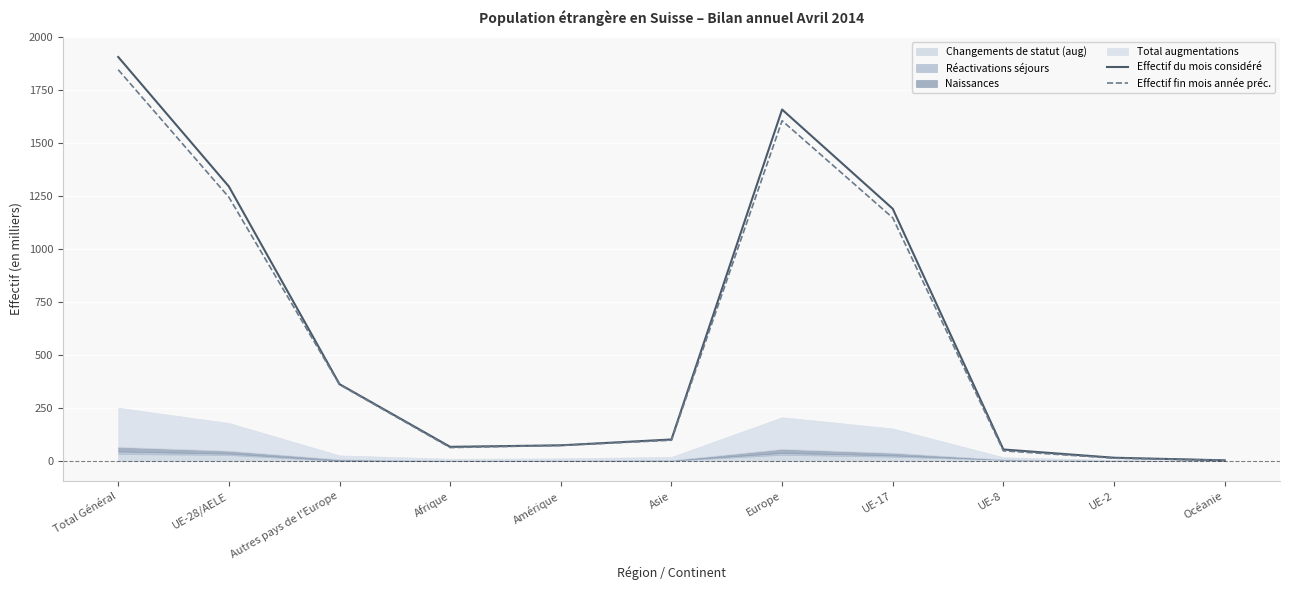

Where is Effectif fin mois année préc. nearest to the value 925?

UE-17